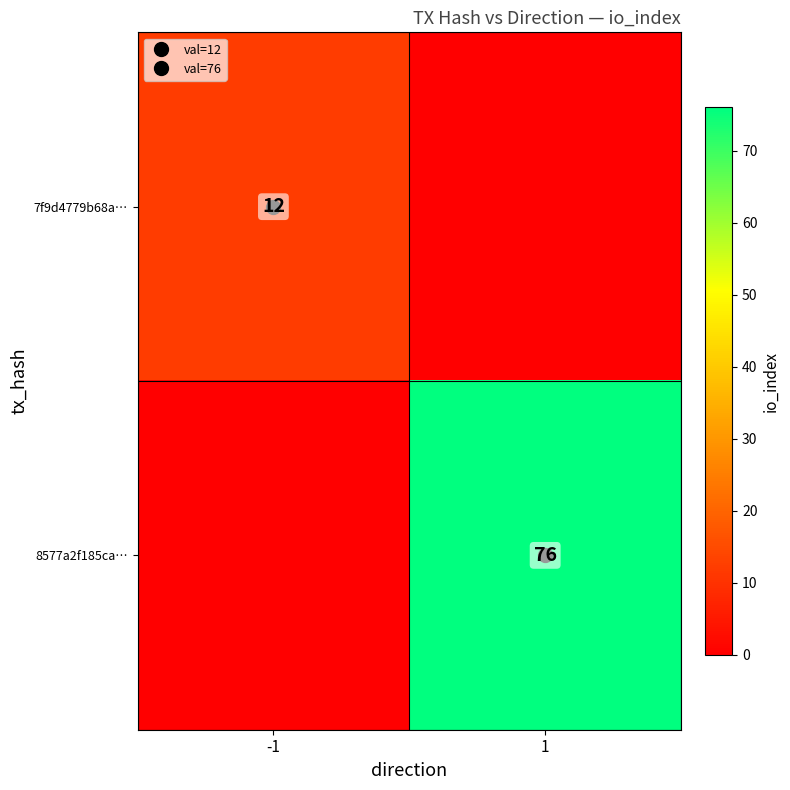

Between -1 and 1, which is larger?

-1